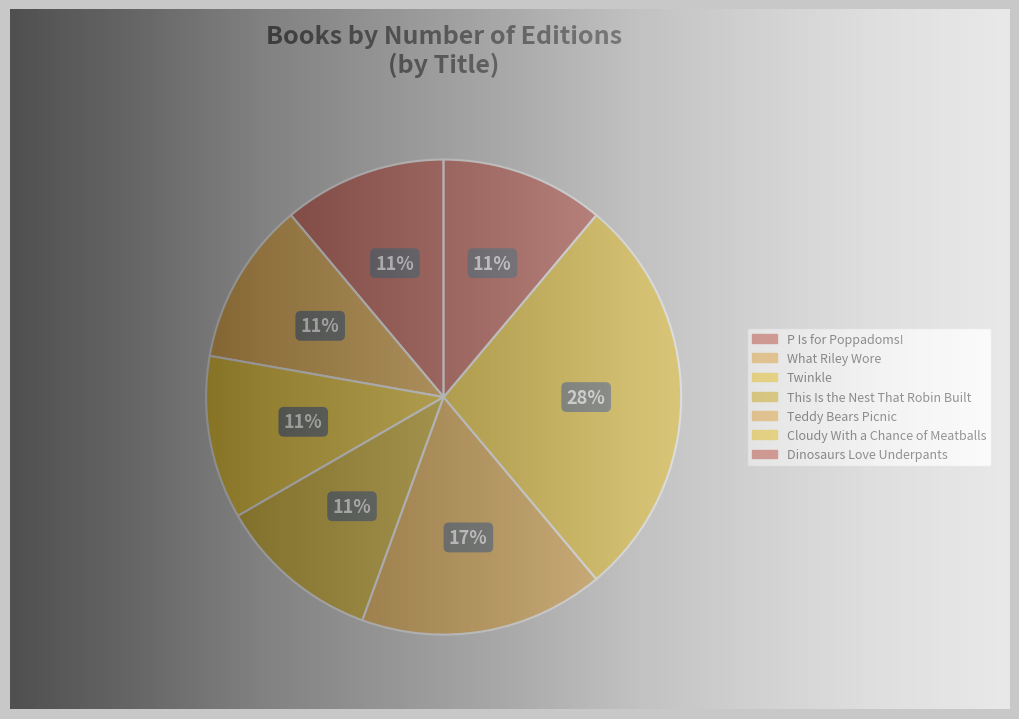

Does any single category account for the majority?

No